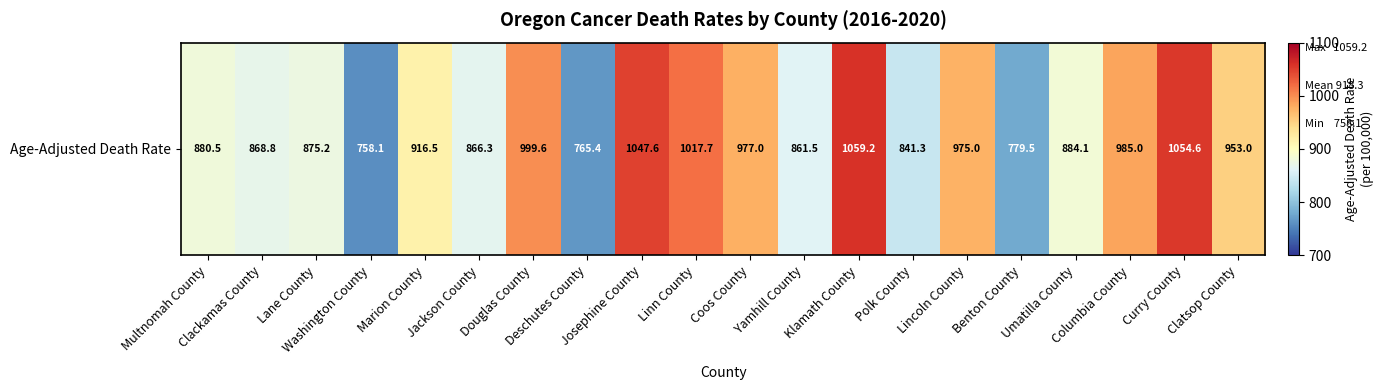

Reading left to right, list all the values displayed in this chart.

Multnomah County=880.5	Clackamas County=868.8	Lane County=875.2	Washington County=758.1	Marion County=916.5	Jackson County=866.3	Douglas County=999.6	Deschutes County=765.4	Josephine County=1047.6	Linn County=1017.7	Coos County=977.0	Yamhill County=861.5	Klamath County=1059.2	Polk County=841.3	Lincoln County=975.0	Benton County=779.5	Umatilla County=884.1	Columbia County=985.0	Curry County=1054.6	Clatsop County=953.0